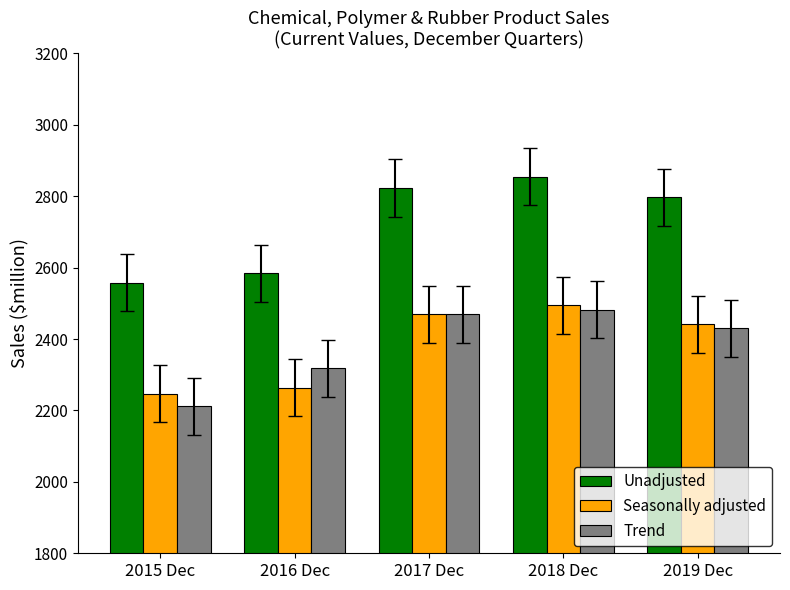

Reading left to right, what are all the values shown in this chart?

Unadjusted: 2015 Dec=2558	2016 Dec=2584	2017 Dec=2823	2018 Dec=2854	2019 Dec=2797
Seasonally adjusted: 2015 Dec=2247	2016 Dec=2264	2017 Dec=2469	2018 Dec=2494	2019 Dec=2441
Trend: 2015 Dec=2212	2016 Dec=2318	2017 Dec=2469	2018 Dec=2482	2019 Dec=2430